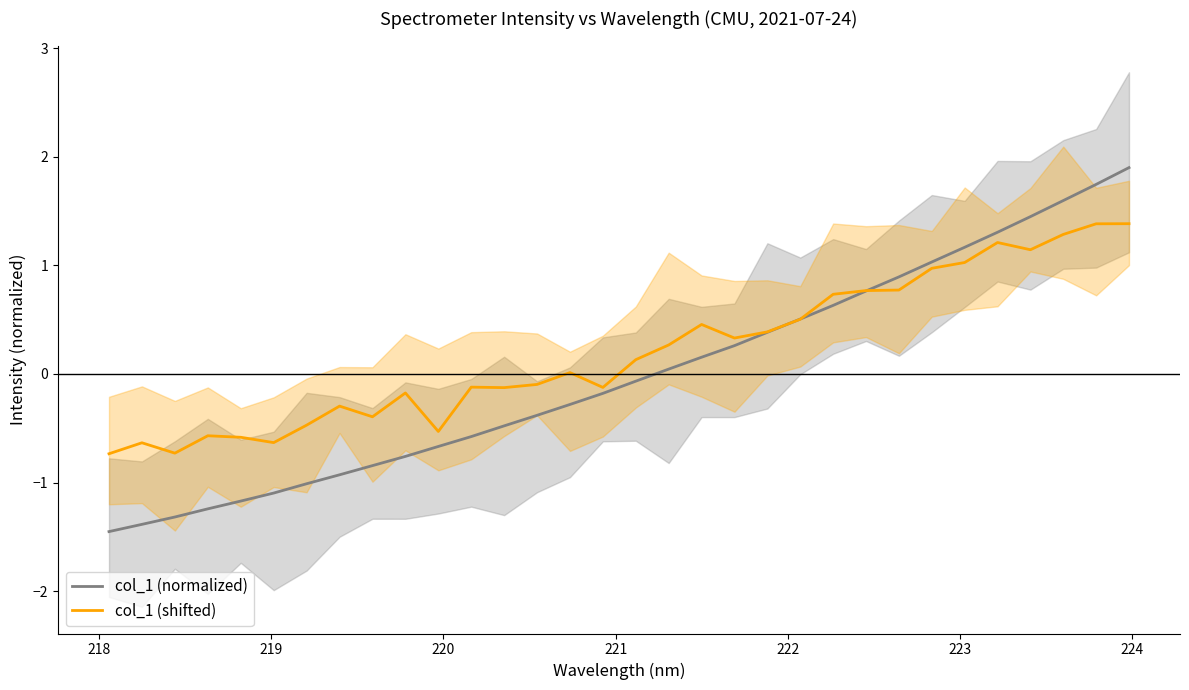

Which series has the largest total across all categories?

col_1 (shifted)